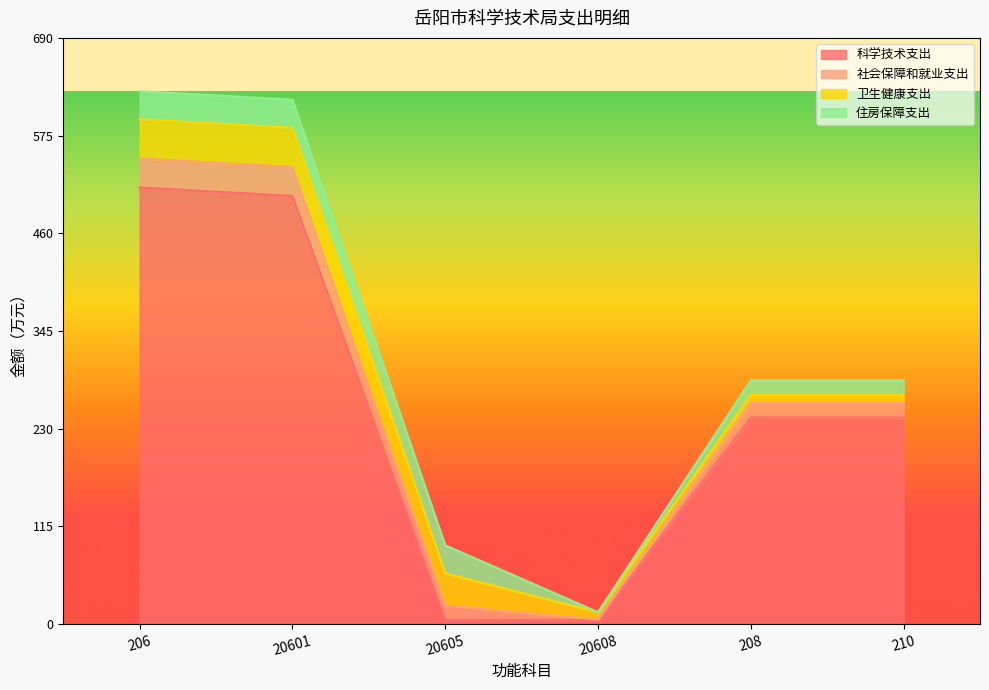

What is the spread (max minus min) of values at 20601?

471.1